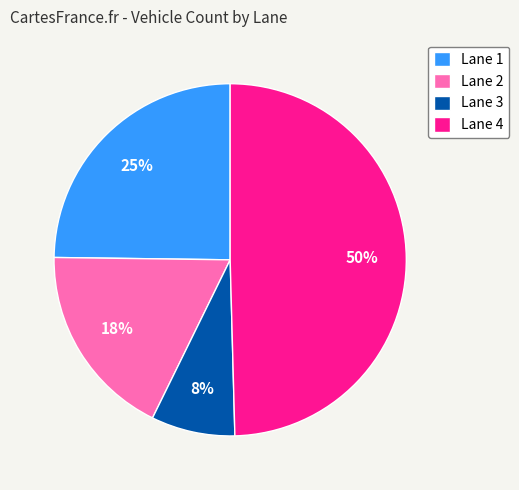

To the nearest percent, what is the difference between the Lane 1 and Lane 4 slice percentages?

25%